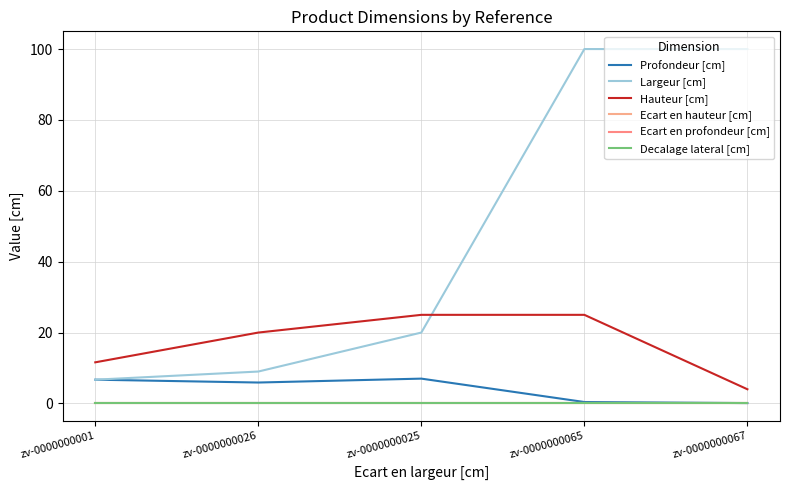

Is this an area chart (filled region under the line)?

No